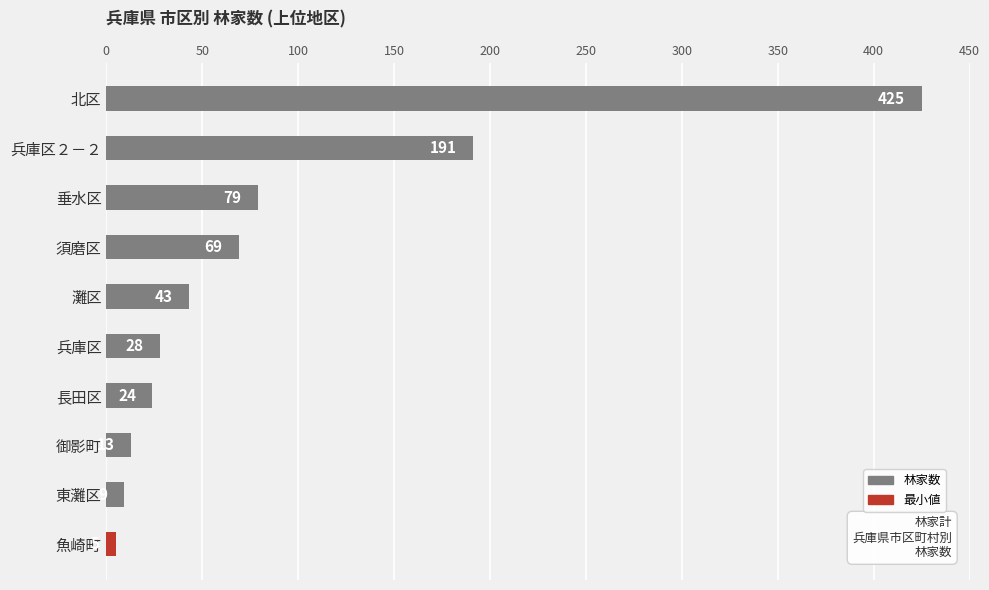

Read the value at 垂水区, to the nearest 5.

80